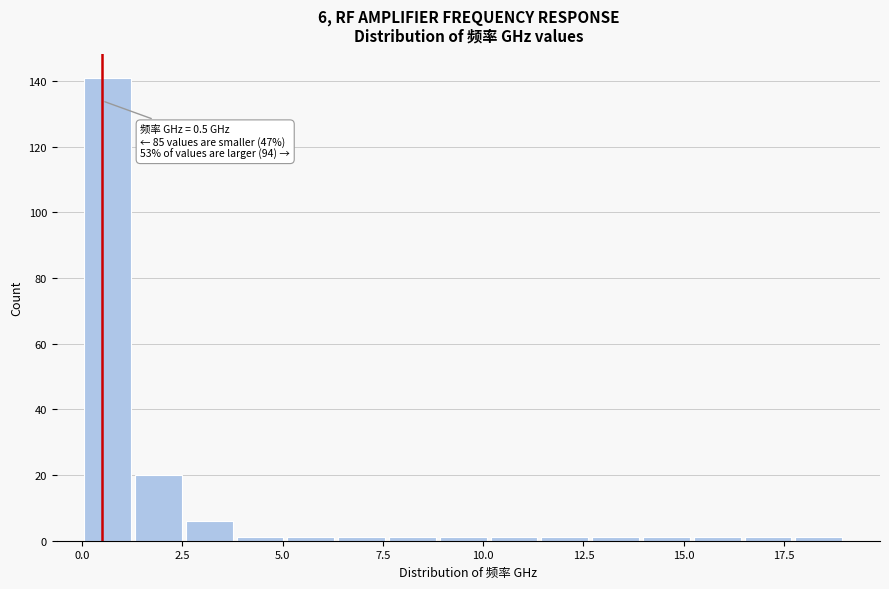

Read against the x-axis, roughly where is the centre of the tallest bar?

0.5